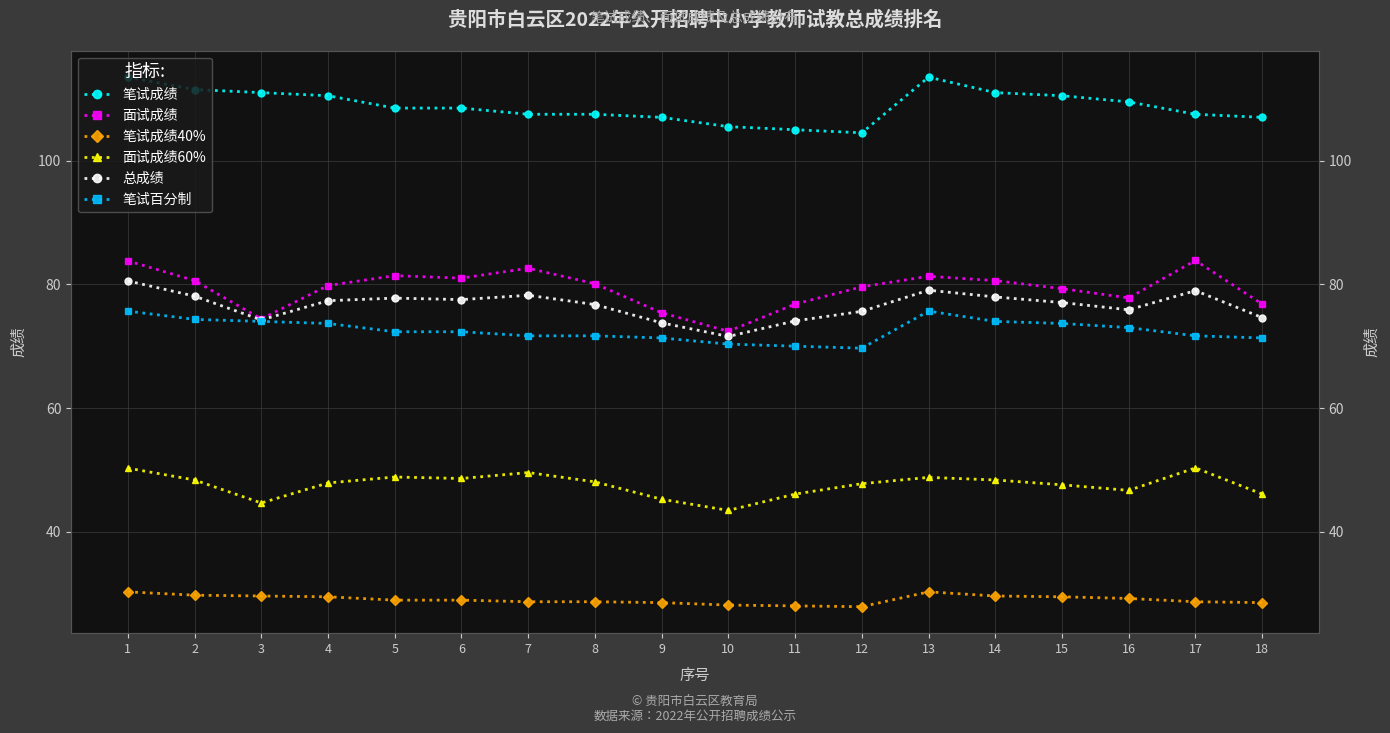

What are all the series names shown in the legend?

笔试成绩, 面试成绩, 笔试成绩40%, 面试成绩60%, 总成绩, 笔试百分制